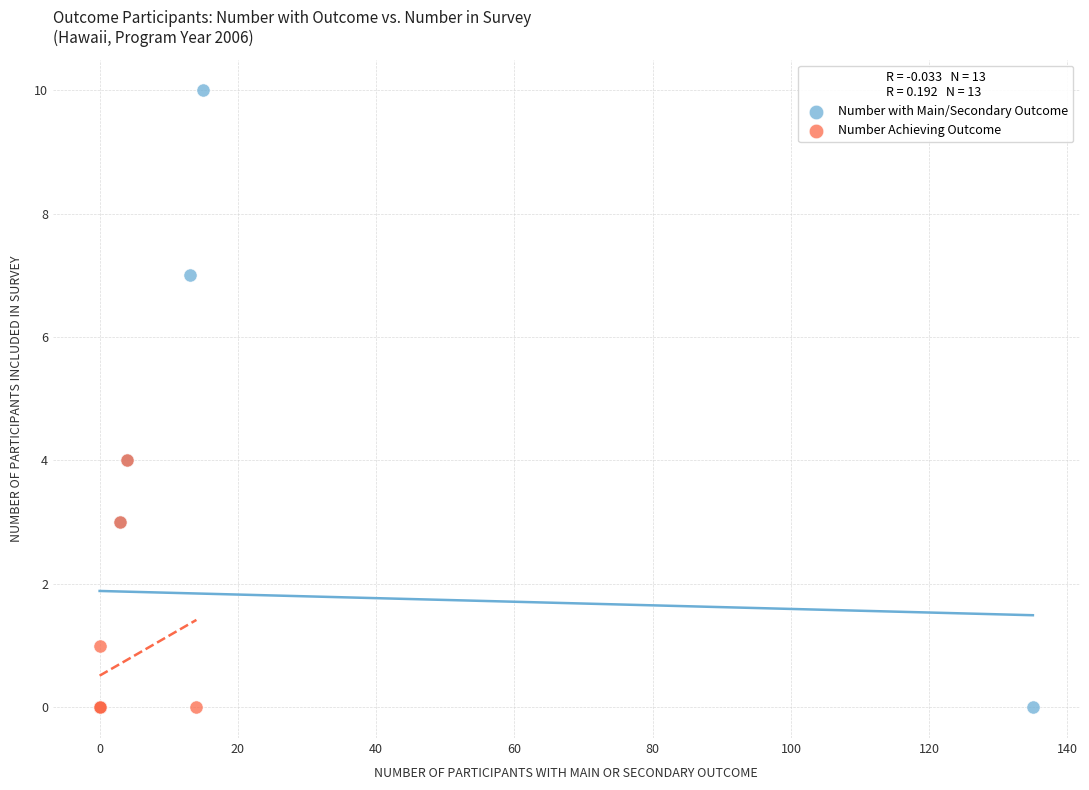

Which series has the largest Y range (max minus min)?

Number with Main/Secondary Outcome